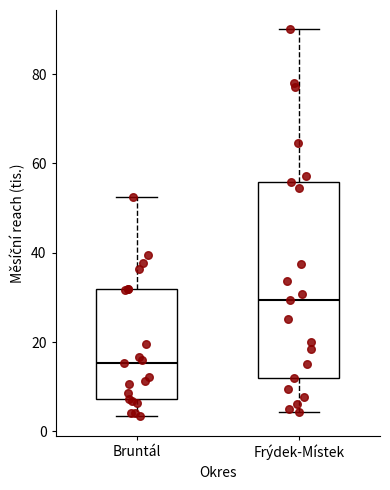

Reading left to right, transcribe this box plot: for each box, give where its median line is, the range the box spans, and where its two whiskers end, as read against the y-axis. The values are not printed on the chart, so give them approximately, as read against the axis.

Bruntál: median 16, box 8 to 32, whiskers 4 to 52
Frýdek-Místek: median 30, box 12 to 56, whiskers 4 to 90